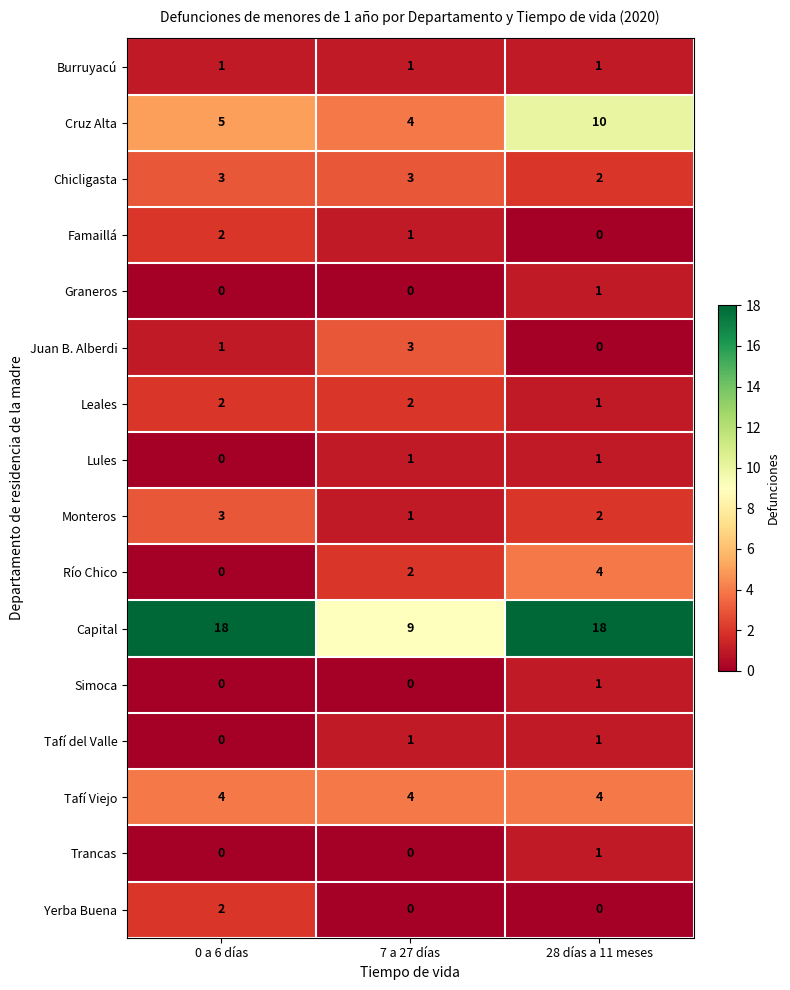

Count the Trancas values in the range 0 to 1.

3